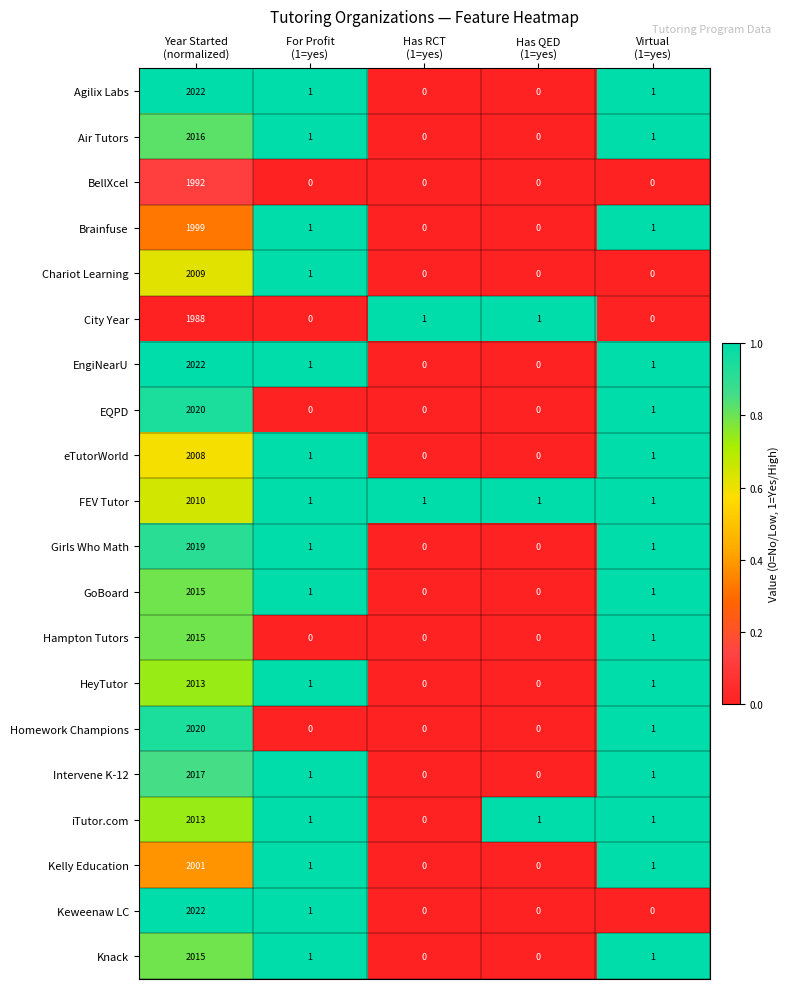

What is the sum of all EQPD values?

2021